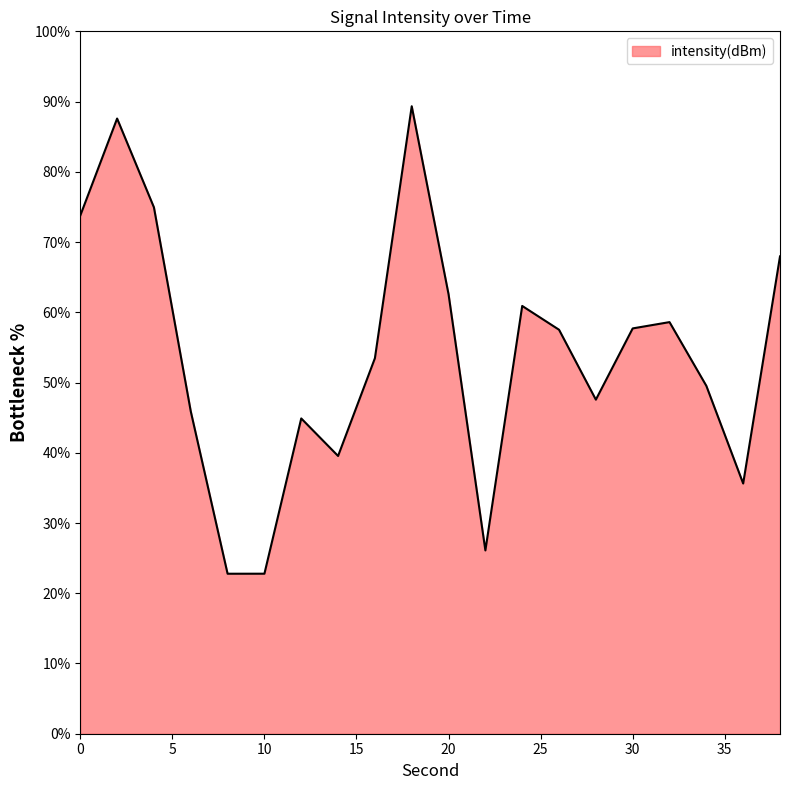

Does the chart have visible grid lines?

No